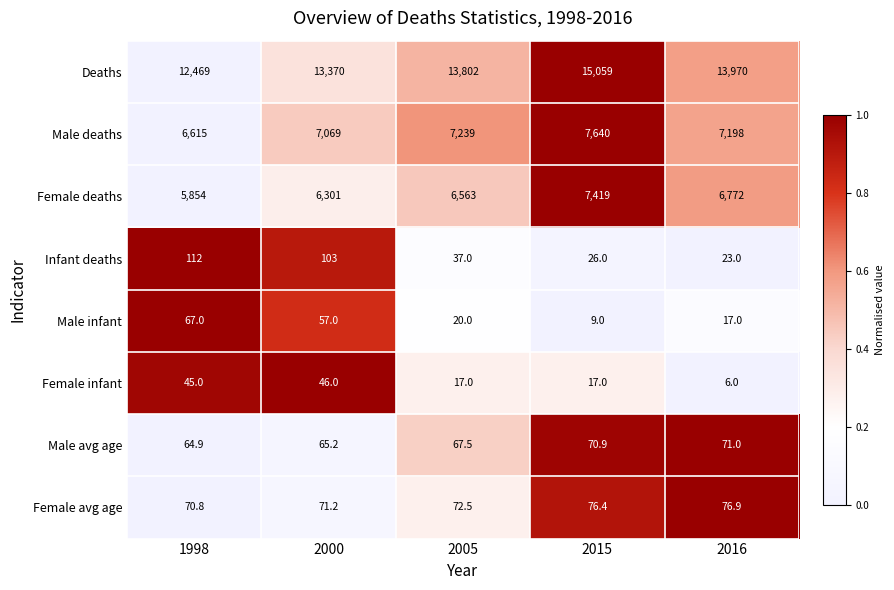

What is the total value across all series at 2016?

28133.9